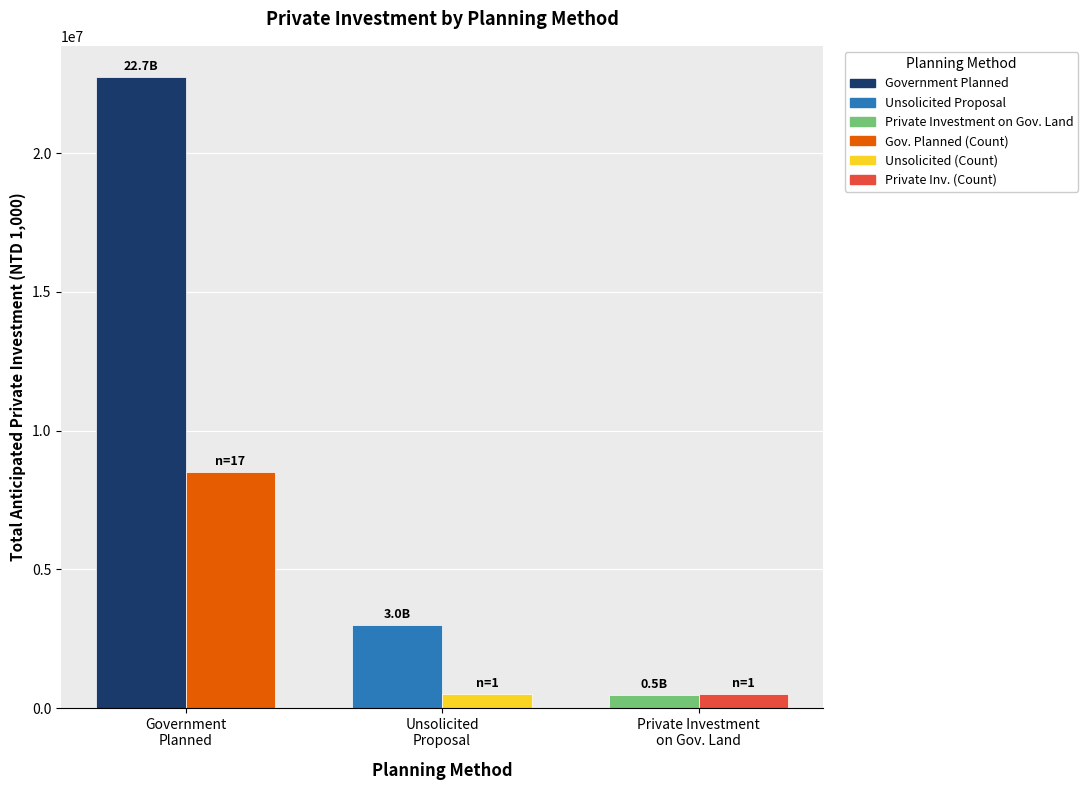

What is the maximum value shown in the chart?

22734530